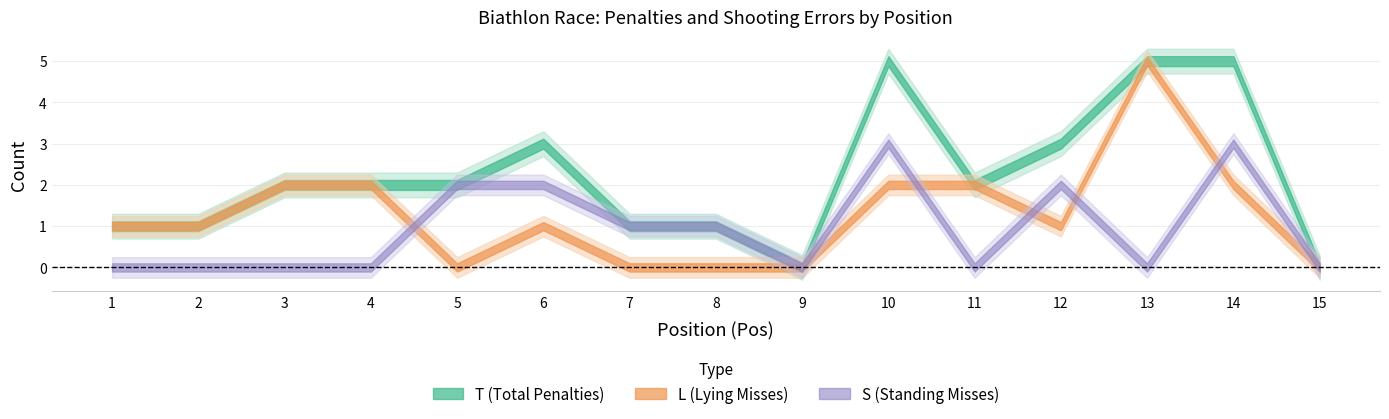

What is the value of the S point at the 12th from the left?

2